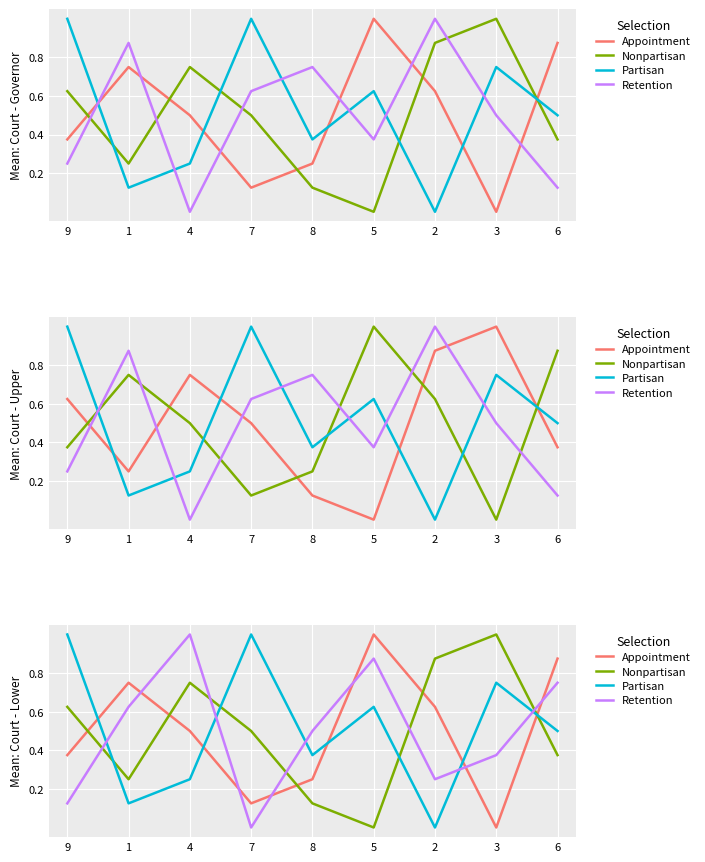

What is the difference between the maximum and second lowest values in the Appointment series?

0.9